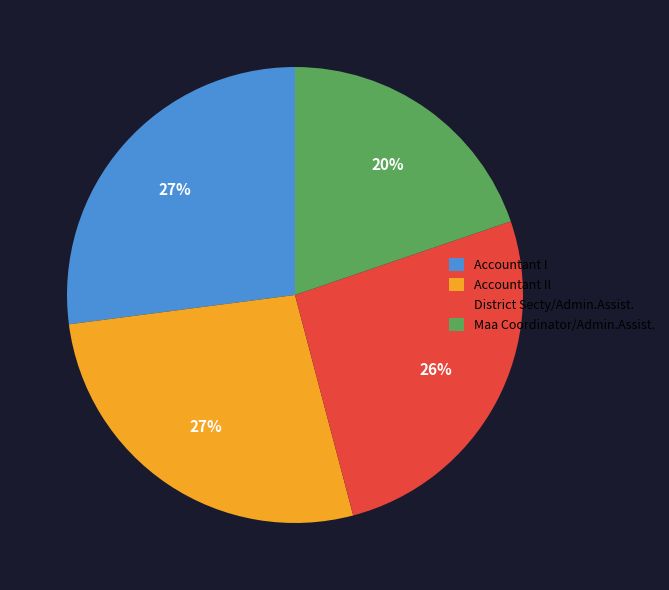

Is it true that Accountant I is 27% of the pie?

True